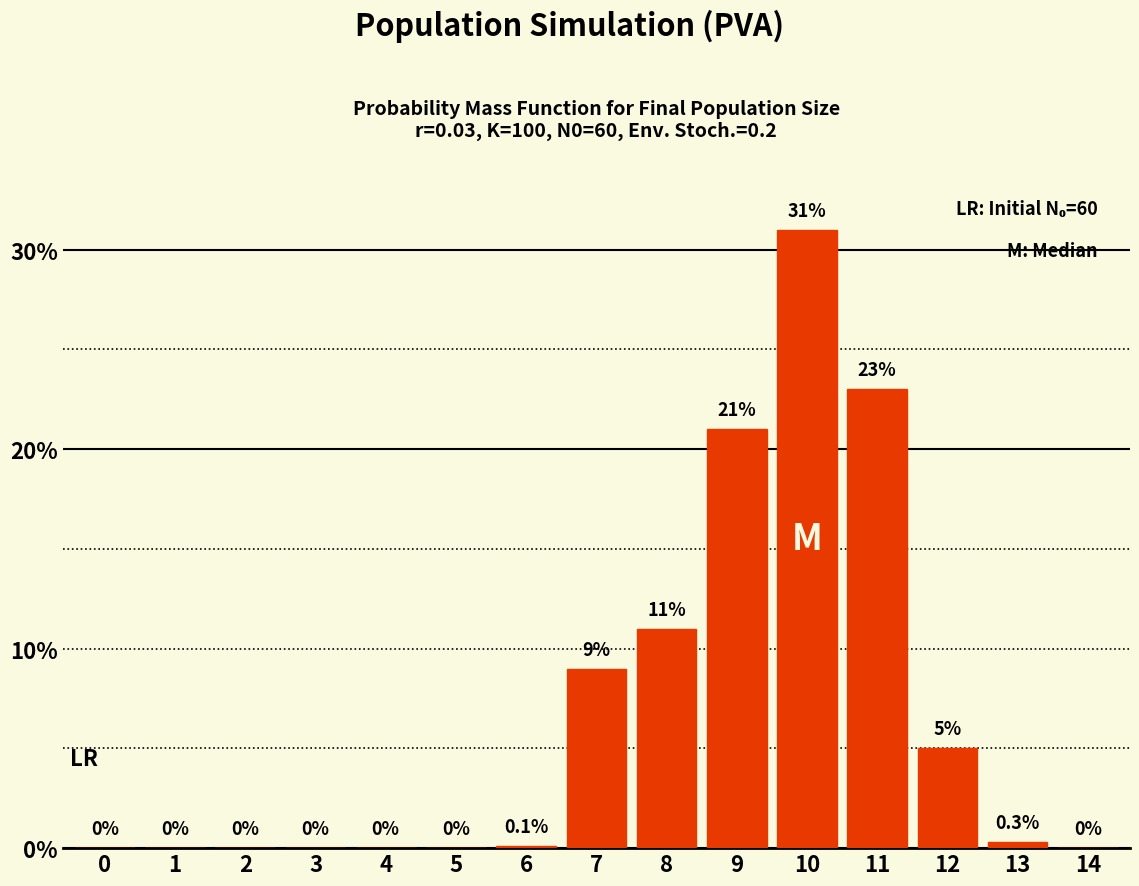

Reading left to right, what are all the values shown in this chart?

0=0.0	1=0.0	2=0.0	3=0.0	4=0.0	5=0.0	6=0.1	7=9.0	8=11.0	9=21.0	10=31.0	11=23.0	12=5.0	13=0.3	14=0.0